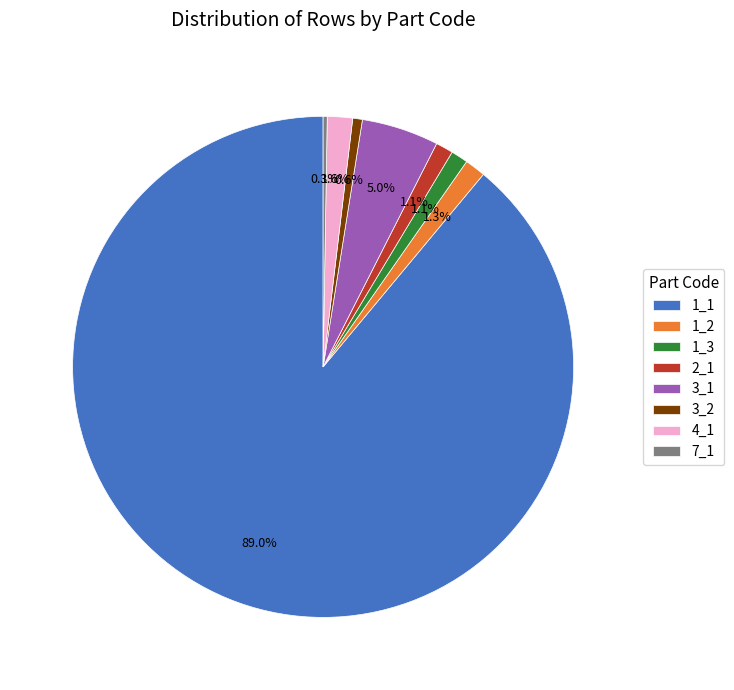

How much of the chart is everything except 3_1?

95.0%